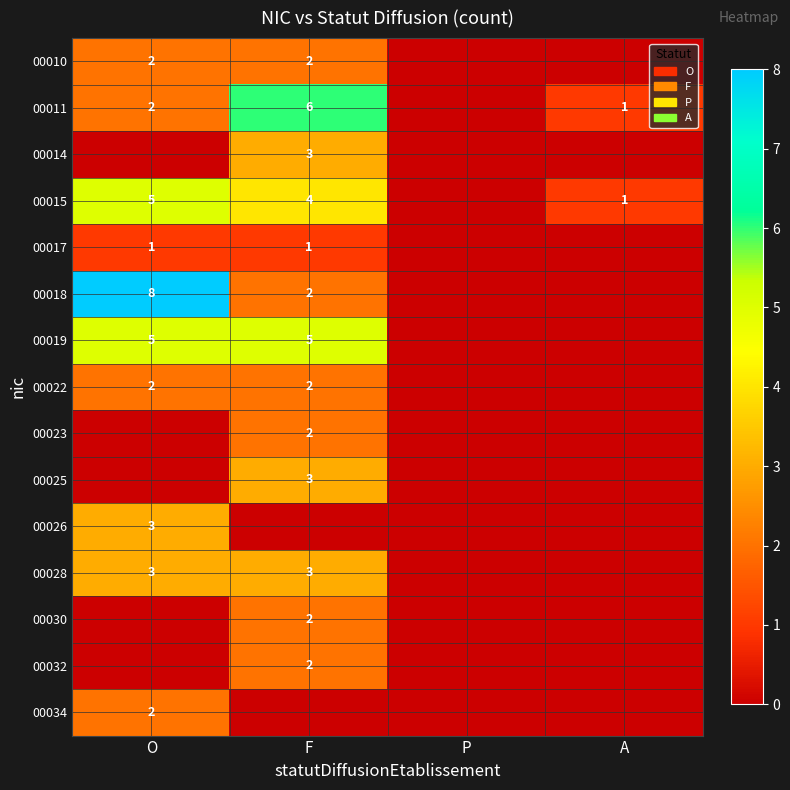

The value of 00015 at F is 4. True or false?

True